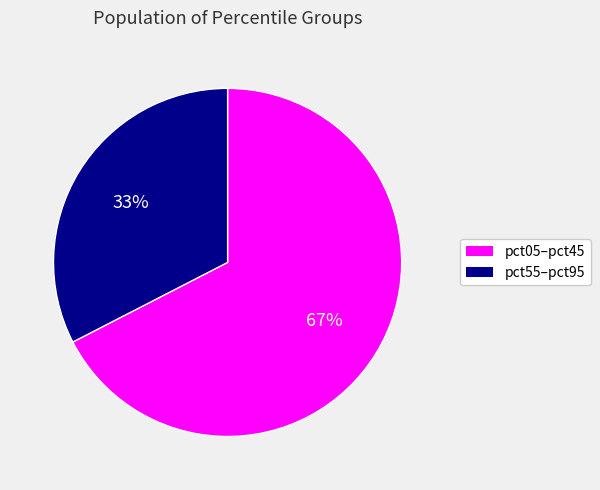

Is there any slice that represents more than half of the pie?

Yes